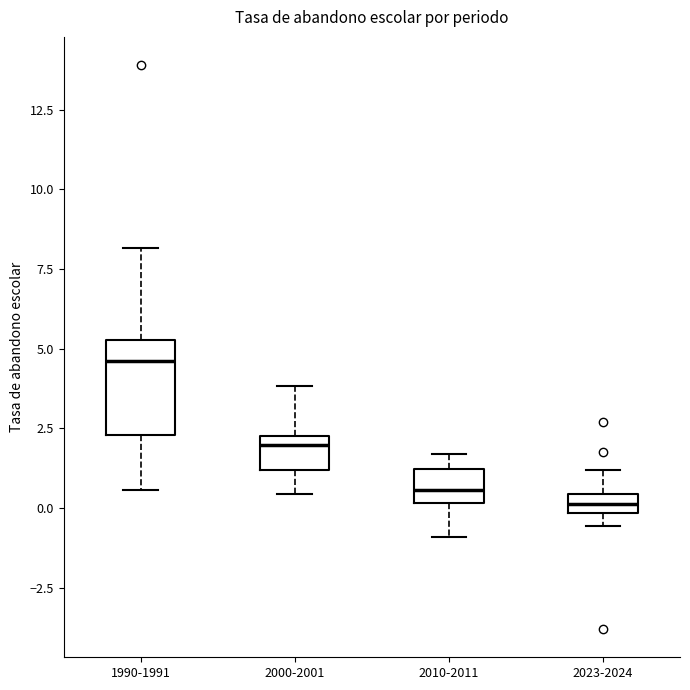

Which box's median line is the highest?

1990-1991